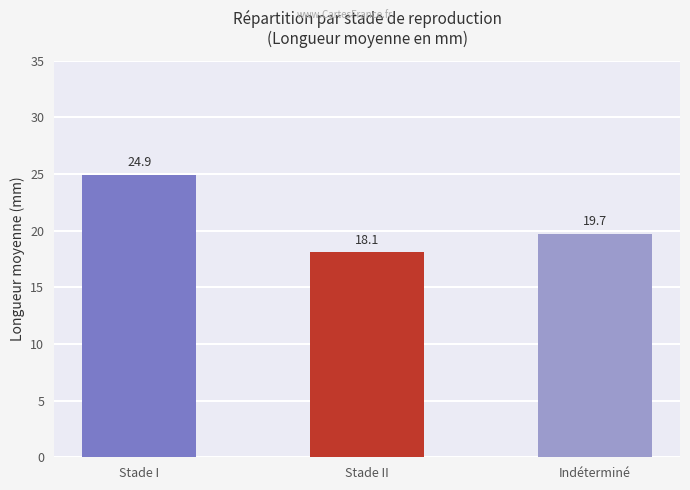

Rank the categories by value from lowest to highest.

Stade II, Indéterminé, Stade I